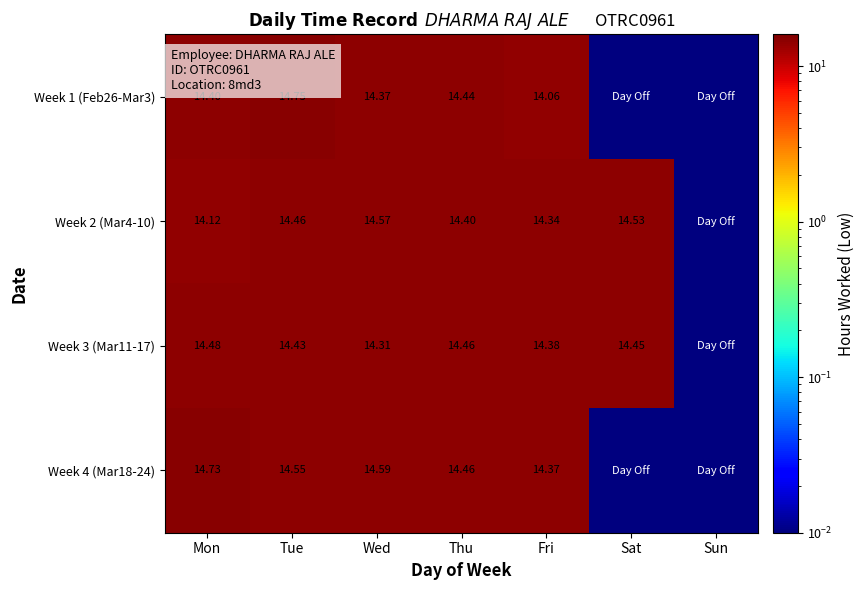

Is the value of Week 3 (Mar11-17) at Mon greater than the value of Week 2 (Mar4-10) at Mon?

Yes